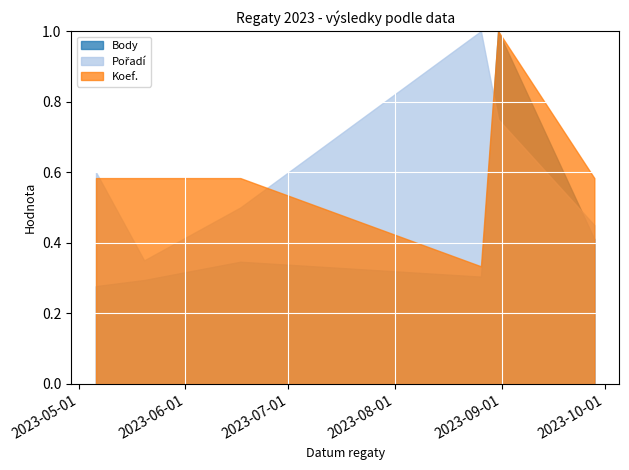

True or false: Pořadí has a value of 26 at 2023-08-26.

False